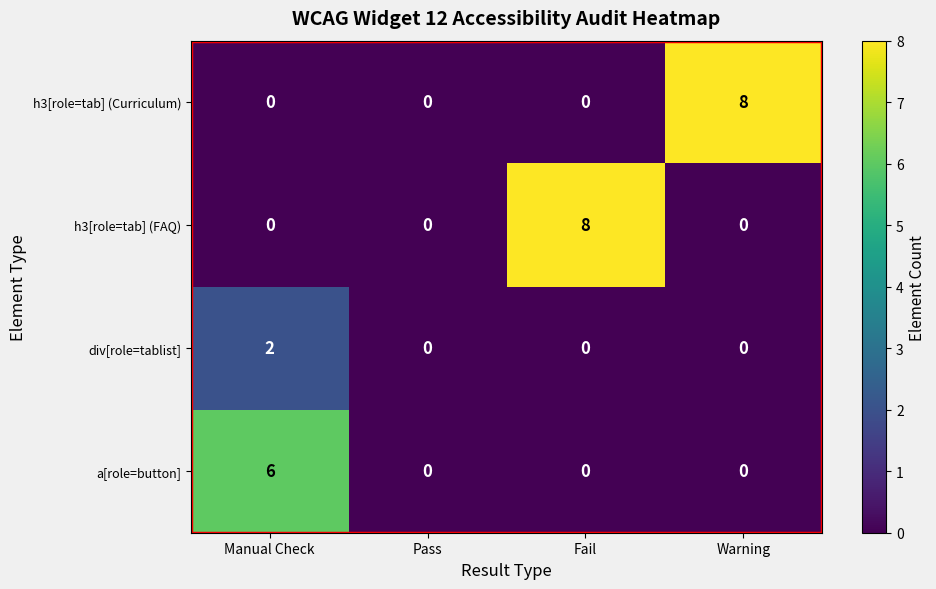

What is the maximum value shown in the chart?

8